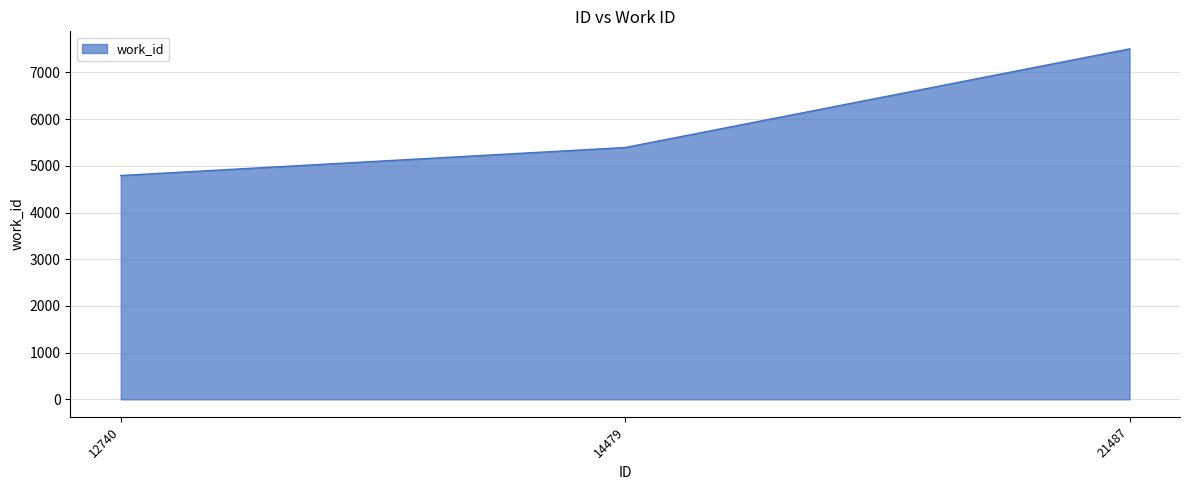

True or false: the data shows 7504 at 21487.

True